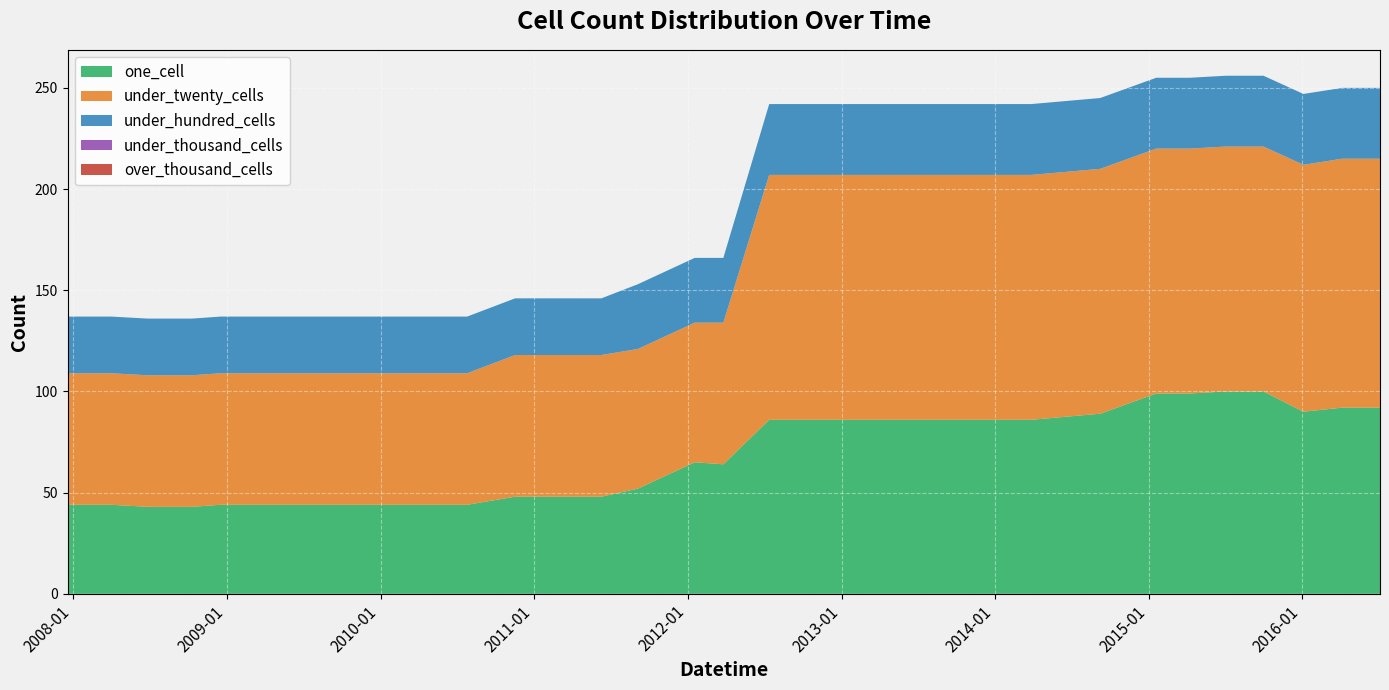

Reading left to right, transcribe all the data shown in this chart.

one_cell: 2012-01-18=65	2015-01-19=99	2015-04-09=99	2016-01-04=90	2016-07-04=92	2016-04-05=92	2011-06-10=48	2008-10-10=43	2008-04-01=44	2010-07-26=44	2011-02-21=48	2010-11-17=48	2013-07-09=86	2007-12-19=44	2011-09-05=52	2008-06-27=43	2015-10-01=100	2012-10-31=86	2012-12-11=86	2008-12-17=44	2014-03-28=86	2014-09-08=89	2015-07-03=100	2012-07-13=86	2009-09-25=44	2009-04-06=44	2013-02-20=86	2013-09-10=86	2012-03-26=64	2010-04-01=44	2009-12-16=44	2009-06-17=44	2013-12-20=86	2013-05-21=86
under_twenty_cells: 2012-01-18=69	2015-01-19=121	2015-04-09=121	2016-01-04=122	2016-07-04=123	2016-04-05=123	2011-06-10=70	2008-10-10=65	2008-04-01=65	2010-07-26=65	2011-02-21=70	2010-11-17=70	2013-07-09=121	2007-12-19=65	2011-09-05=69	2008-06-27=65	2015-10-01=121	2012-10-31=121	2012-12-11=121	2008-12-17=65	2014-03-28=121	2014-09-08=121	2015-07-03=121	2012-07-13=121	2009-09-25=65	2009-04-06=65	2013-02-20=121	2013-09-10=121	2012-03-26=70	2010-04-01=65	2009-12-16=65	2009-06-17=65	2013-12-20=121	2013-05-21=121
under_hundred_cells: 2012-01-18=32	2015-01-19=35	2015-04-09=35	2016-01-04=35	2016-07-04=35	2016-04-05=35	2011-06-10=28	2008-10-10=28	2008-04-01=28	2010-07-26=28	2011-02-21=28	2010-11-17=28	2013-07-09=35	2007-12-19=28	2011-09-05=32	2008-06-27=28	2015-10-01=35	2012-10-31=35	2012-12-11=35	2008-12-17=28	2014-03-28=35	2014-09-08=35	2015-07-03=35	2012-07-13=35	2009-09-25=28	2009-04-06=28	2013-02-20=35	2013-09-10=35	2012-03-26=32	2010-04-01=28	2009-12-16=28	2009-06-17=28	2013-12-20=35	2013-05-21=35
under_thousand_cells: 2012-01-18=0	2015-01-19=0	2015-04-09=0	2016-01-04=0	2016-07-04=0	2016-04-05=0	2011-06-10=0	2008-10-10=0	2008-04-01=0	2010-07-26=0	2011-02-21=0	2010-11-17=0	2013-07-09=0	2007-12-19=0	2011-09-05=0	2008-06-27=0	2015-10-01=0	2012-10-31=0	2012-12-11=0	2008-12-17=0	2014-03-28=0	2014-09-08=0	2015-07-03=0	2012-07-13=0	2009-09-25=0	2009-04-06=0	2013-02-20=0	2013-09-10=0	2012-03-26=0	2010-04-01=0	2009-12-16=0	2009-06-17=0	2013-12-20=0	2013-05-21=0
over_thousand_cells: 2012-01-18=0	2015-01-19=0	2015-04-09=0	2016-01-04=0	2016-07-04=0	2016-04-05=0	2011-06-10=0	2008-10-10=0	2008-04-01=0	2010-07-26=0	2011-02-21=0	2010-11-17=0	2013-07-09=0	2007-12-19=0	2011-09-05=0	2008-06-27=0	2015-10-01=0	2012-10-31=0	2012-12-11=0	2008-12-17=0	2014-03-28=0	2014-09-08=0	2015-07-03=0	2012-07-13=0	2009-09-25=0	2009-04-06=0	2013-02-20=0	2013-09-10=0	2012-03-26=0	2010-04-01=0	2009-12-16=0	2009-06-17=0	2013-12-20=0	2013-05-21=0